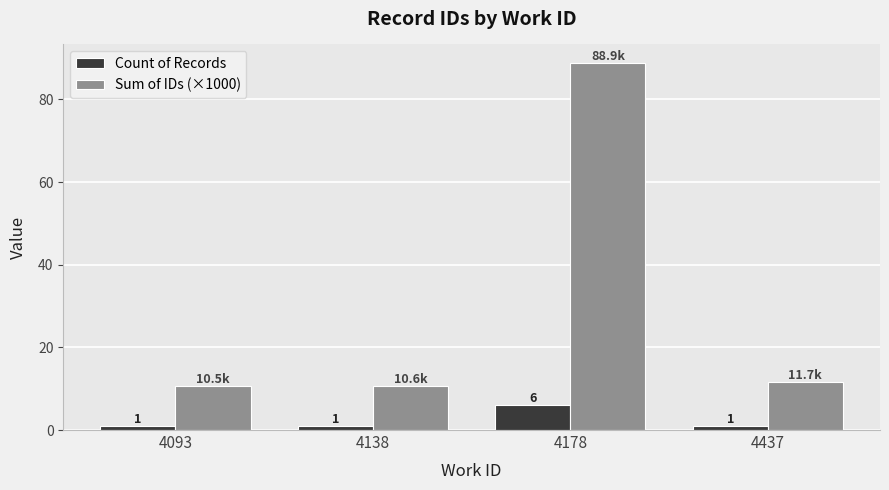

Read the Count of Records value at 4093.

1.0